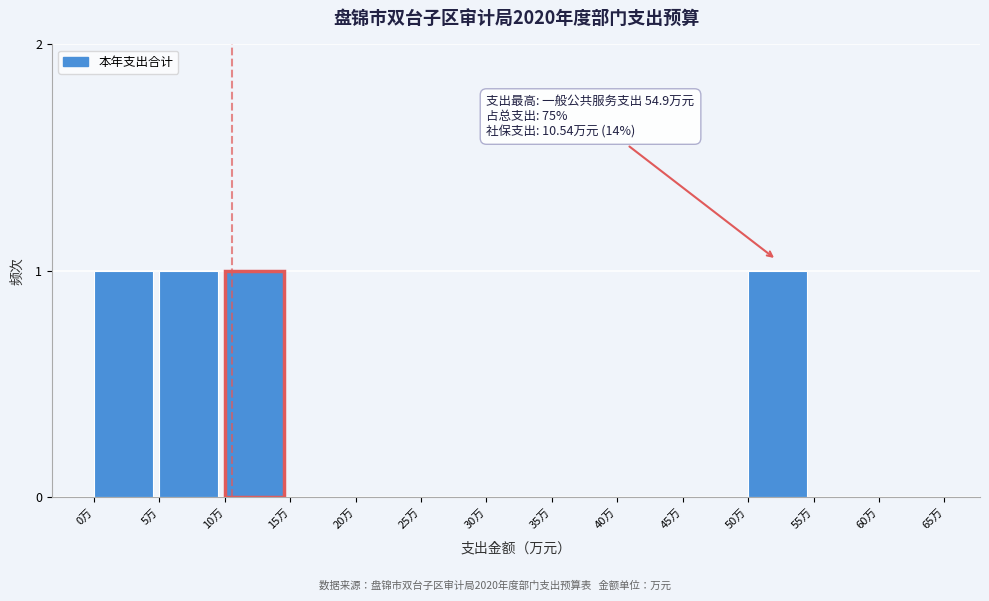

Reading left to right, what are all the values shown in this chart?

0万=1	5万=1	10万=1	15万=0	20万=0	25万=0	30万=0	35万=0	40万=0	45万=0	50万=1	55万=0	60万=0